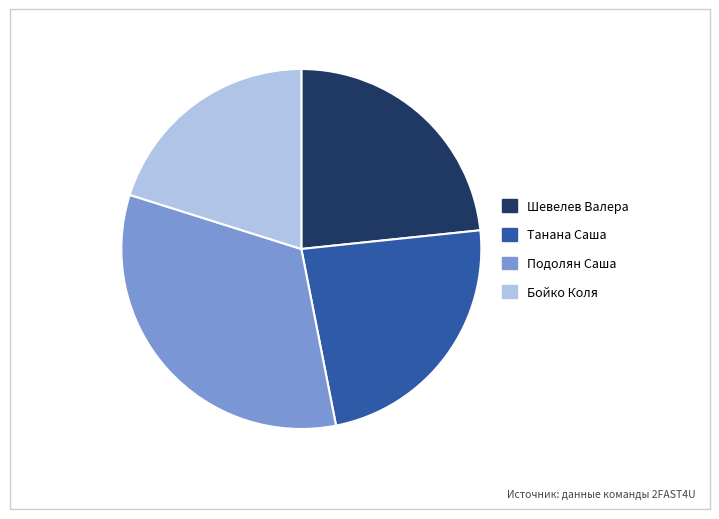

What is the ratio of the value at Бойко Коля to the value at Танана Саша?

0.9